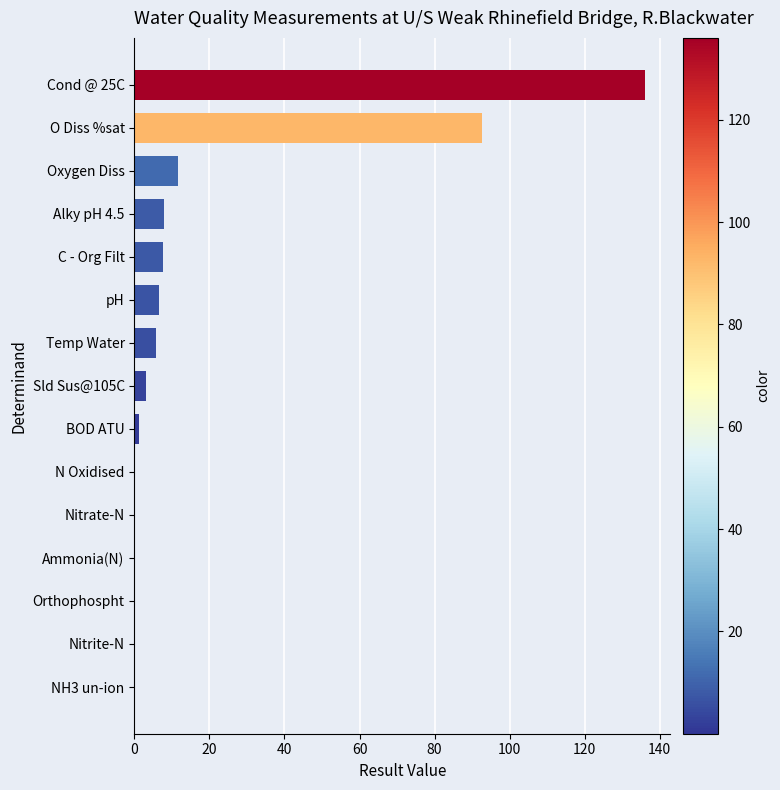

What is the greatest value displayed?

136.0